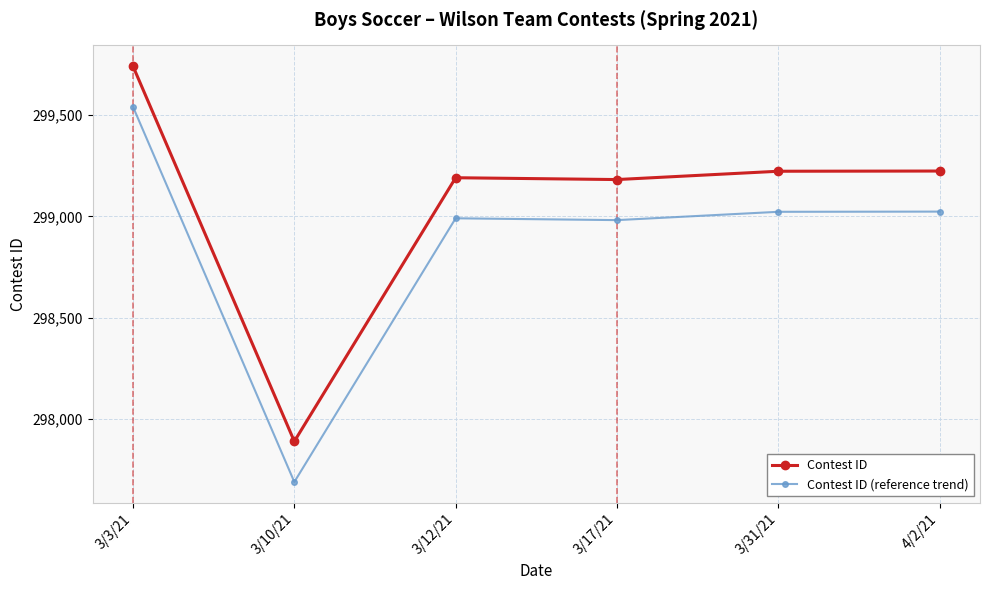

Where is the first local maximum for Contest ID?

3/12/21